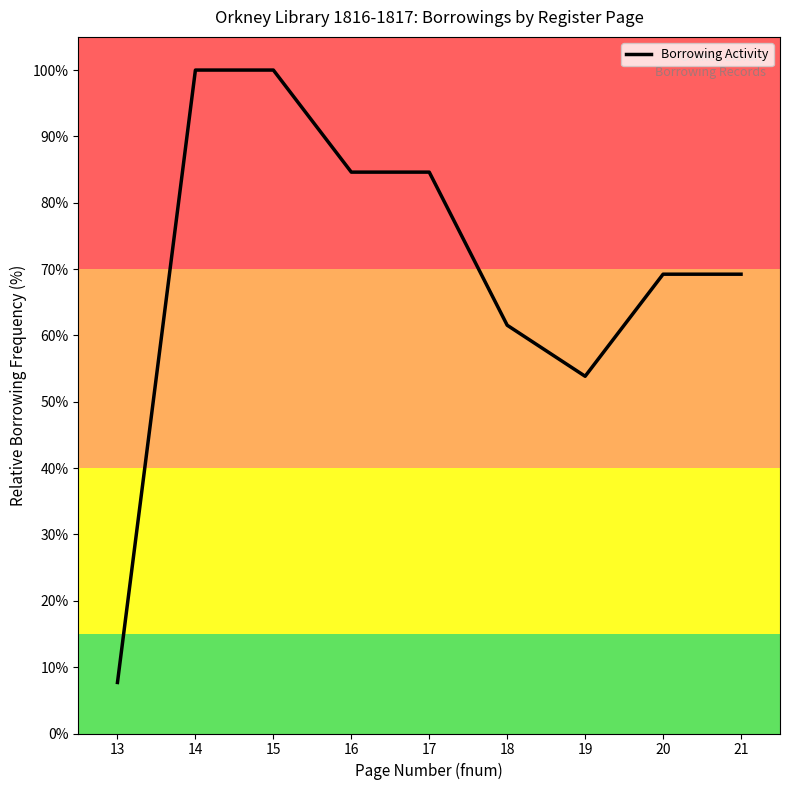

The value at 14 is 100.0. True or false?

True